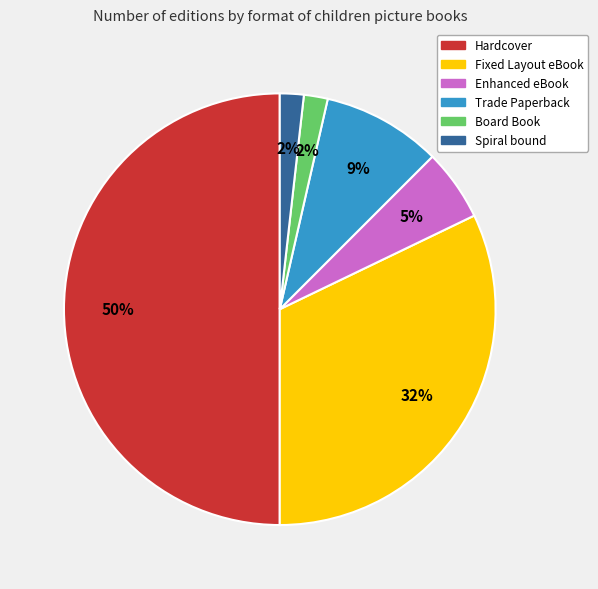

Between Board Book and Hardcover, which is larger?

Hardcover